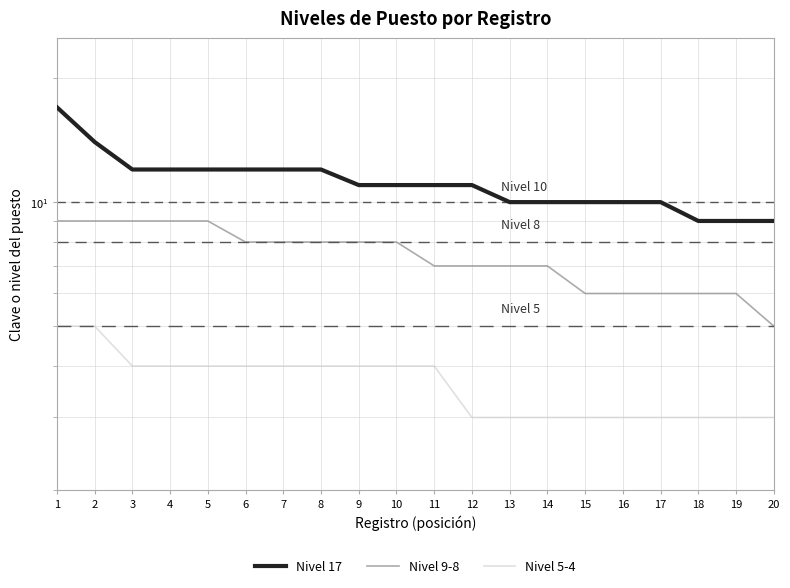

How many categories are shown in the chart?

20